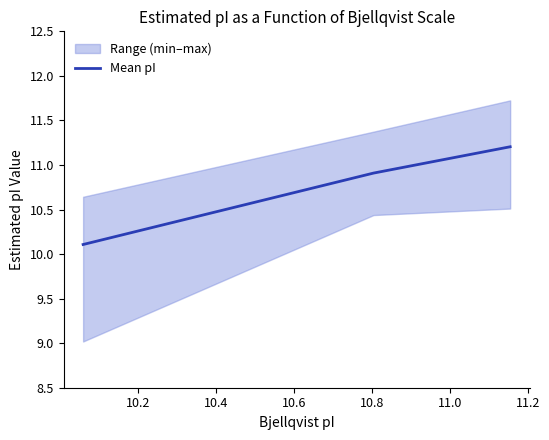

What is the value of the 3rd point from the left?

11.2